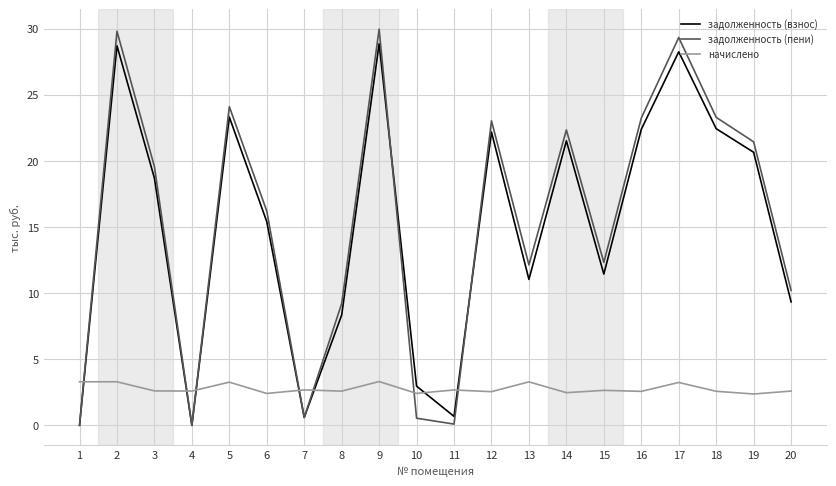

The value of начислено at 13 is 3.3. True or false?

True